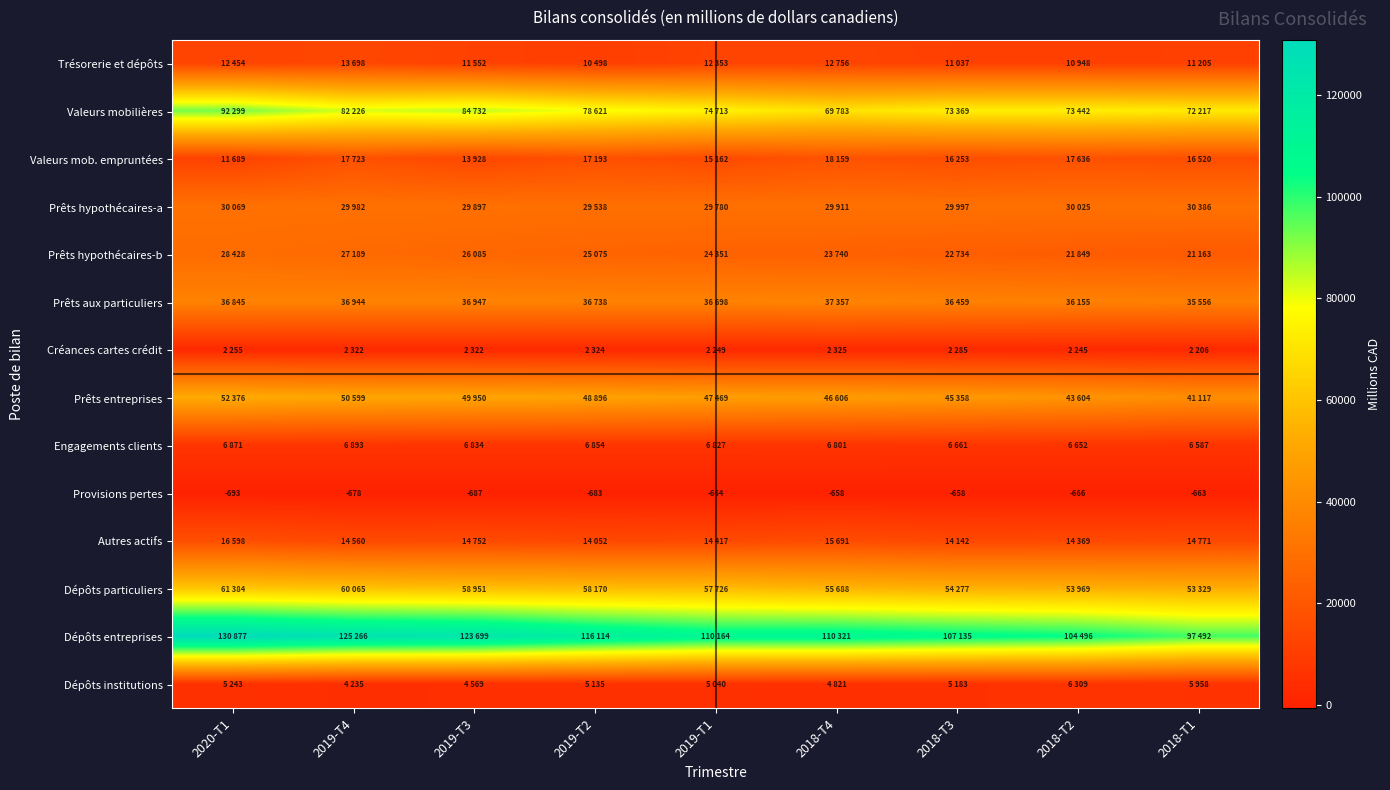

Which category has the highest value across all series?

2020-T1